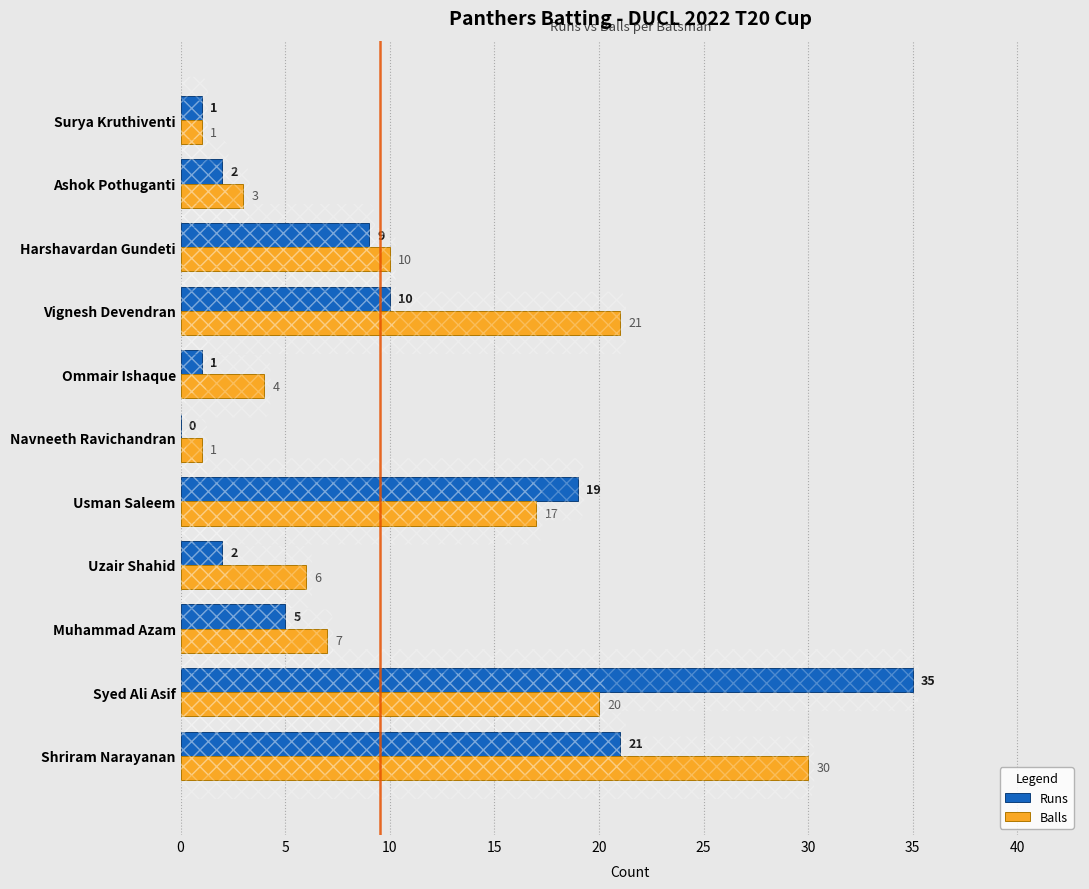

Is it true that Runs equals 3 at Harshavardan Gundeti?

False